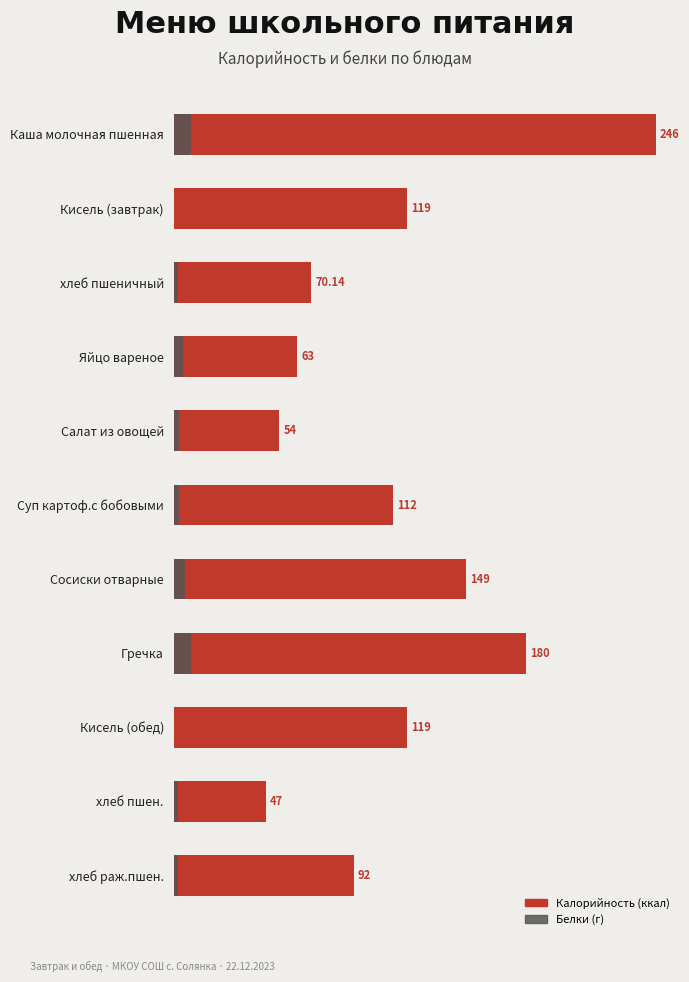

How many bars are there in each group?

2